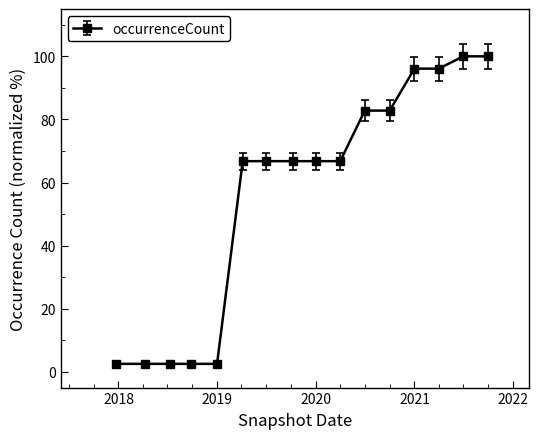

What is the sum of all values?

904.2